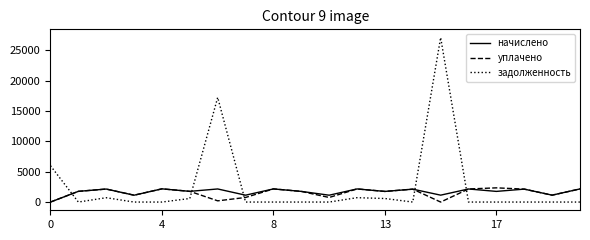

Which series has the widest spread of values?

задолженность